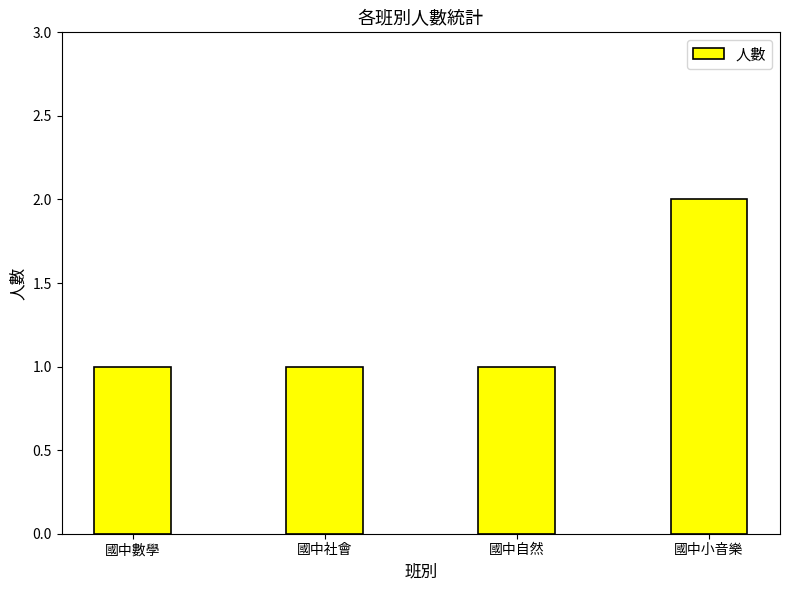

What is the ratio of the value at 國中自然 to the value at 國中社會?

1.0